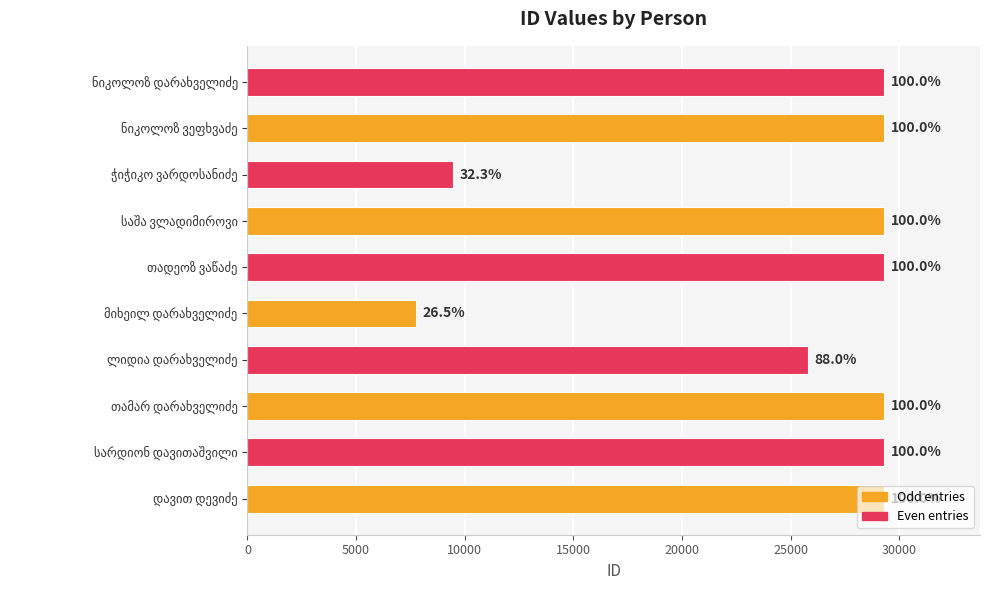

How many bars are there in total?

10